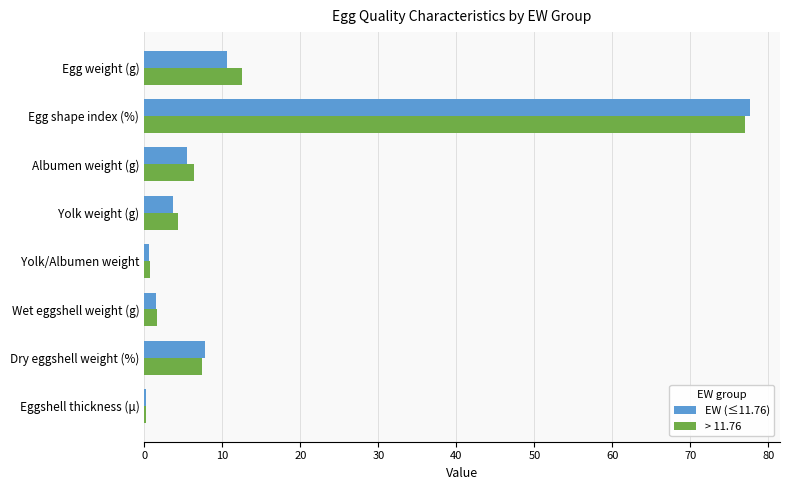

What is the sum of all > 11.76 values?

110.2